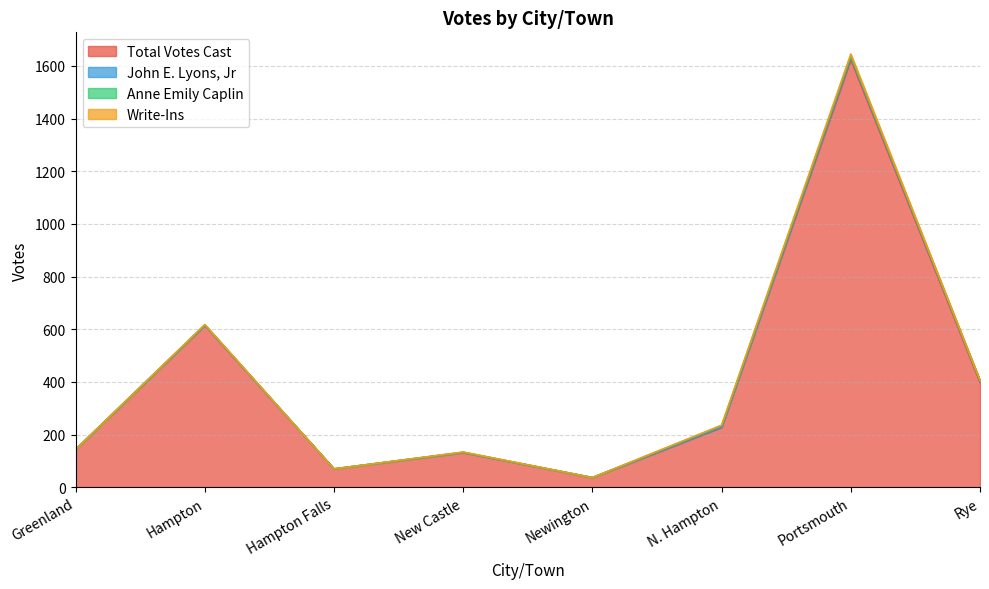

Rank the series by their maximum value, from highest to lowest.

Total Votes Cast, John E. Lyons, Jr, Write-Ins, Anne Emily Caplin